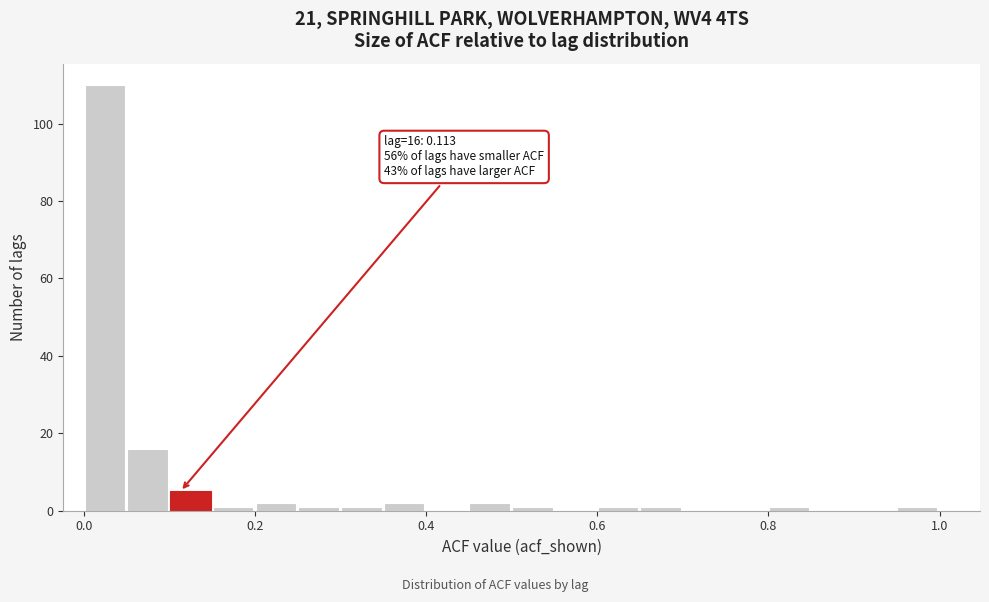

Around what value on the x-axis is the tallest bar? Give the approximate position of its centre, as read against the axis.

0.02